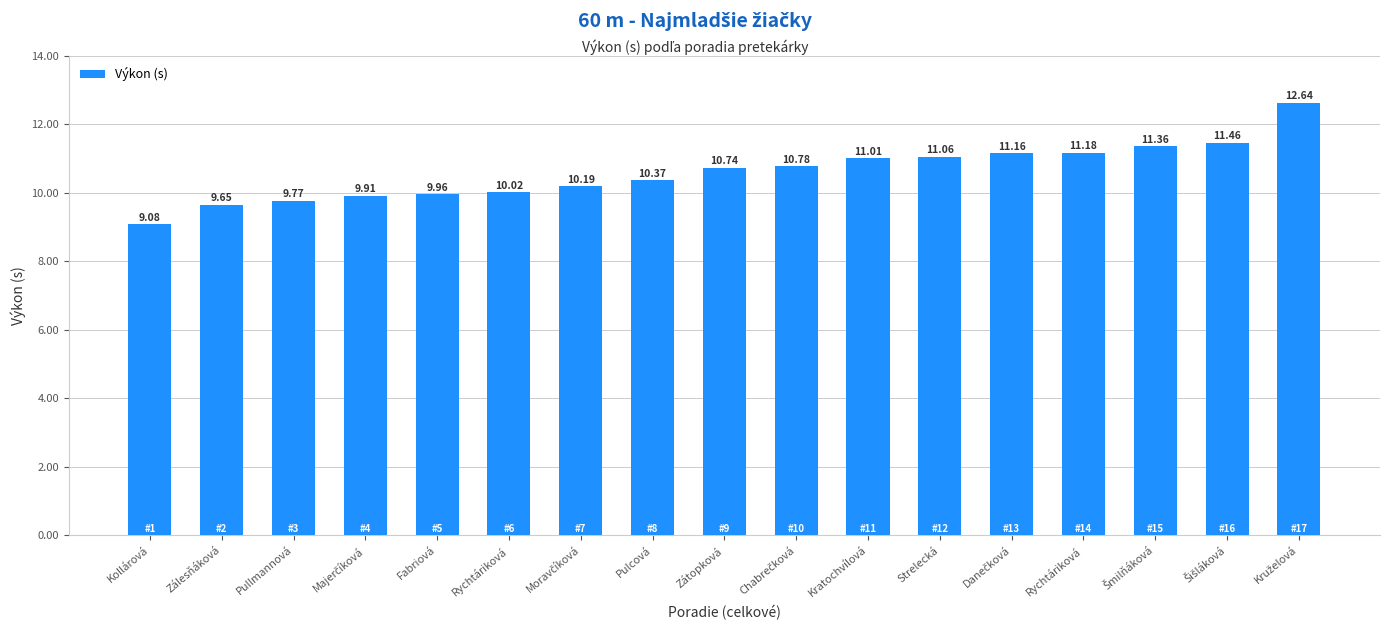

What is the difference between the maximum and minimum values?

3.6